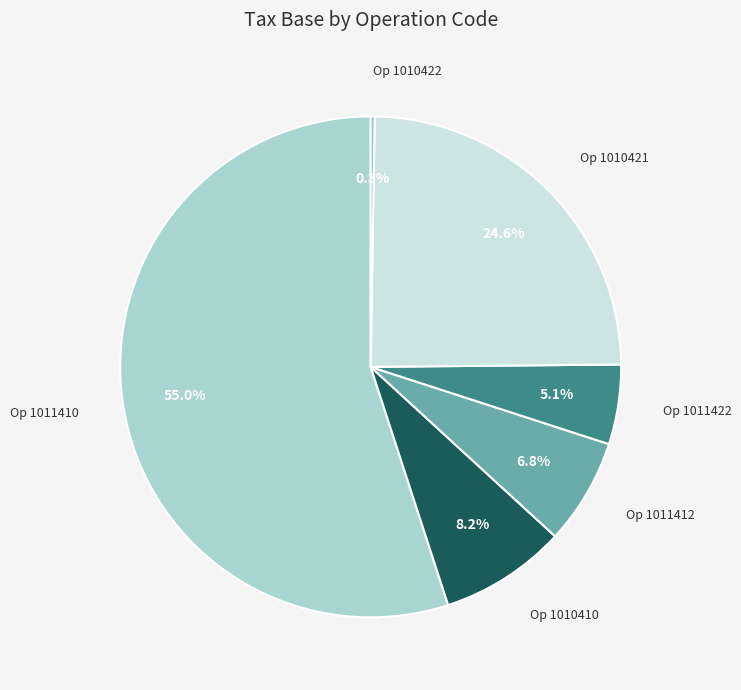

Is there a majority slice in this chart?

Yes